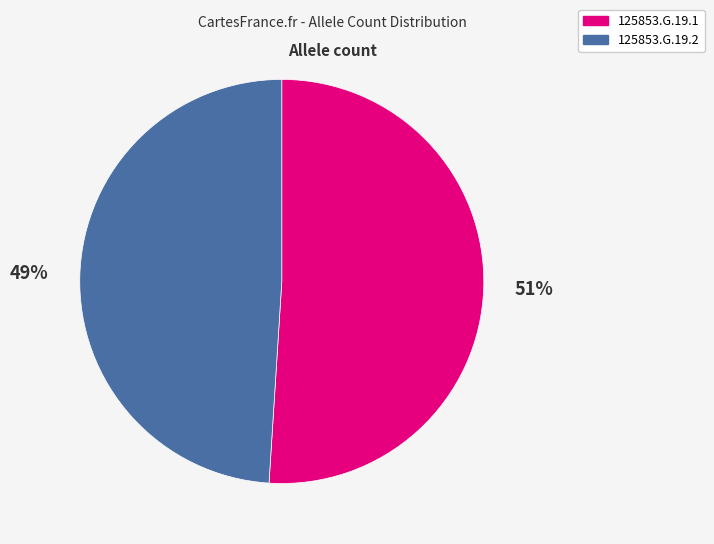

True or false: 125853.G.19.2 accounts for 49% of the total.

True